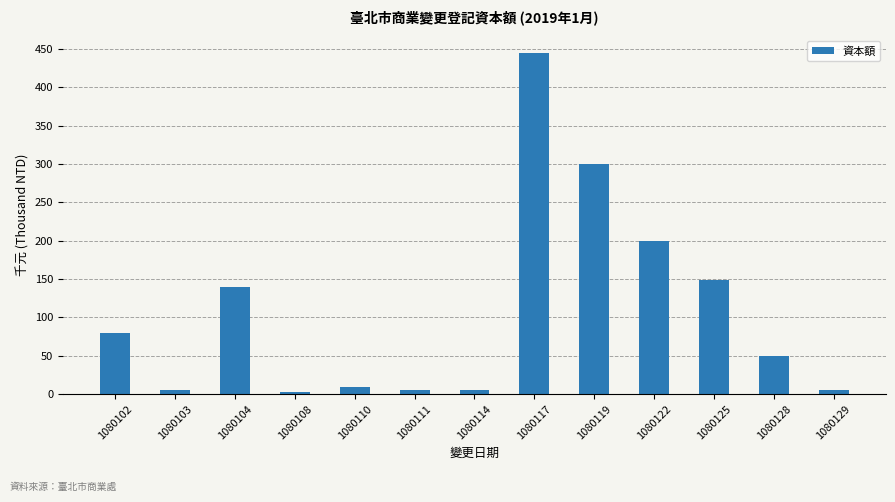

Approximately how many times larger is the value at 1080104 compared to 1080125?

0.9